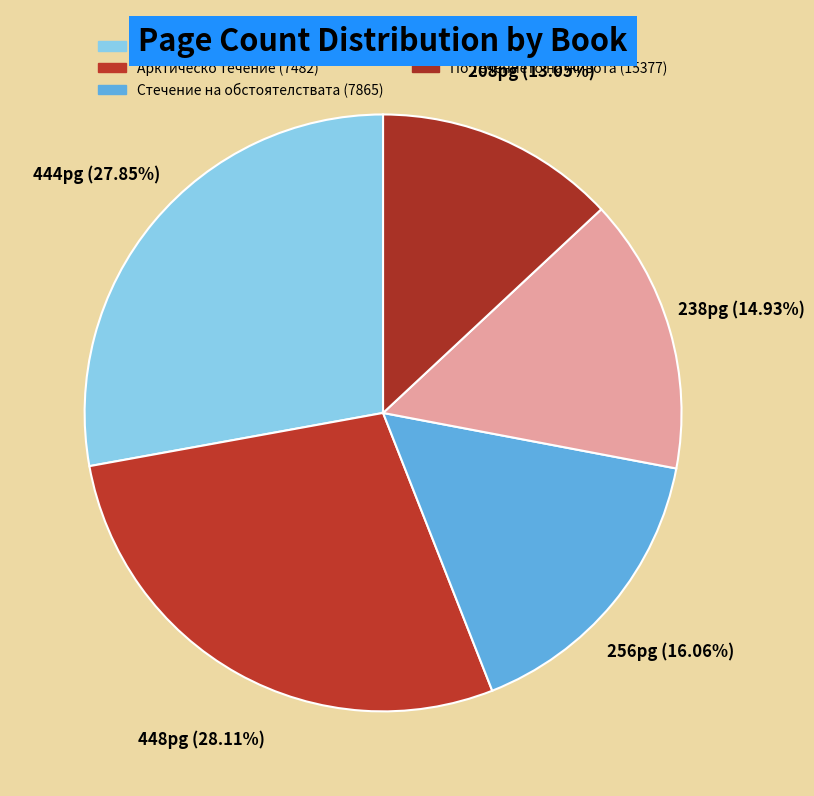

Rank the categories by value from highest to lowest.

Арктическо течение (7482), Острови на течението (4014), Стечение на обстоятелствата (7865), Течение (11812), По течението на живота (15377)